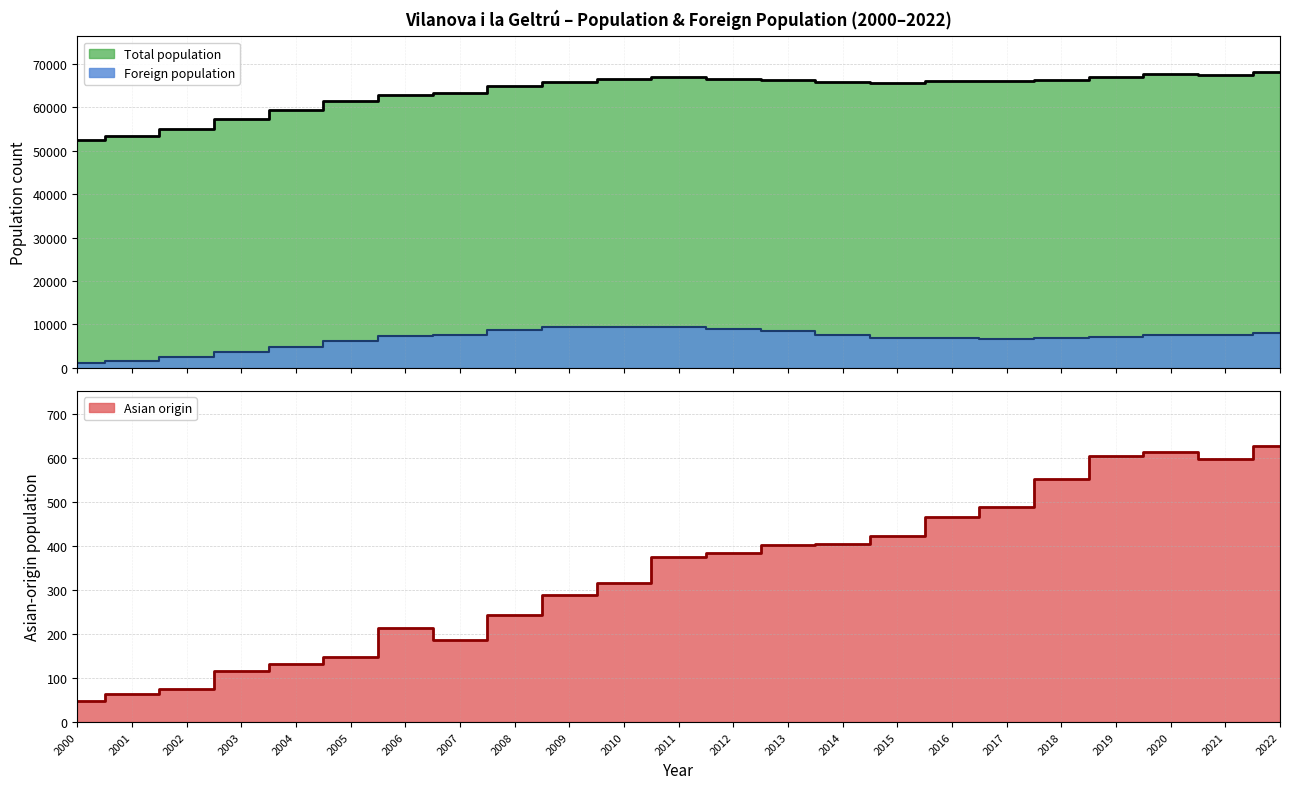

What is the sum of the Foreign population values at 2002 and 2000?

3665